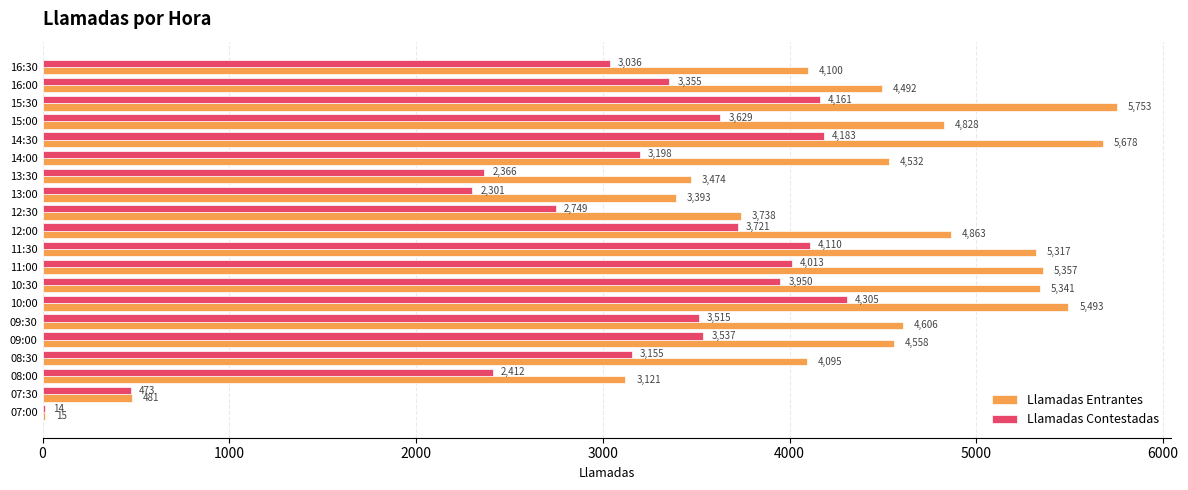

Read the Llamadas Entrantes value at 12:30.

3738